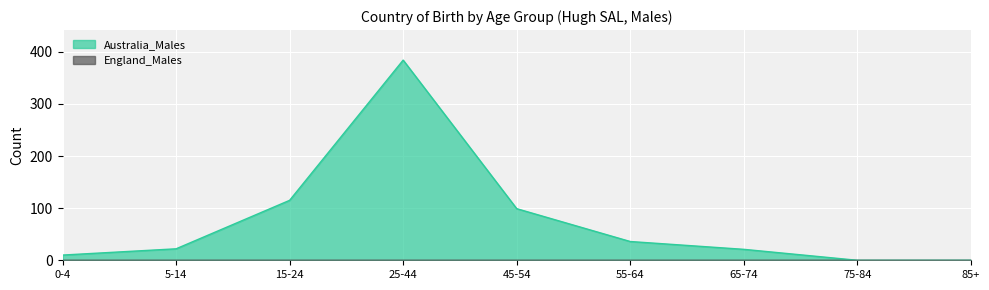

Reading right to left, transcribe all the data shown in this chart.

85+=0	75-84=0	65-74=21	55-64=36	45-54=99	25-44=384	15-24=115	5-14=22	0-4=10